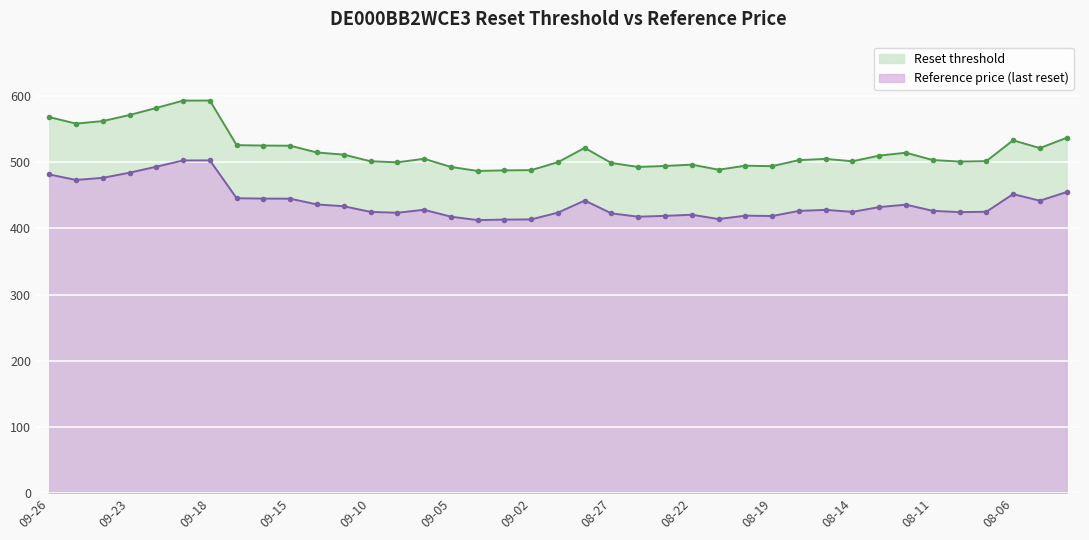

What is the value of the Reset threshold point at the 39th from the left?

536.7